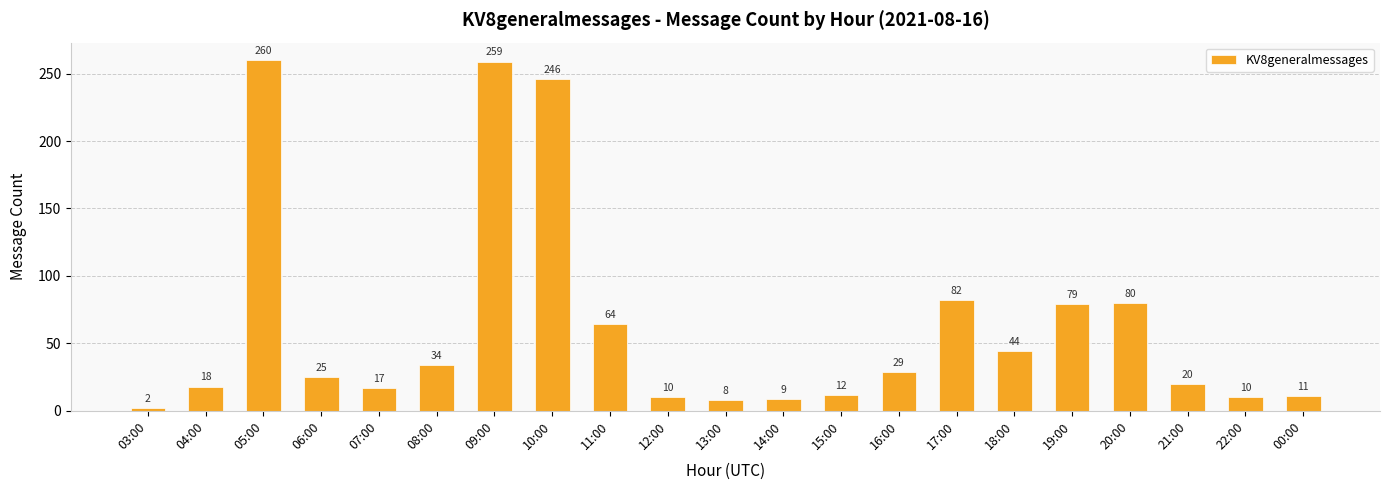

Reading left to right, list all the values displayed in this chart.

2	18	260	25	17	34	259	246	64	10	8	9	12	29	82	44	79	80	20	10	11